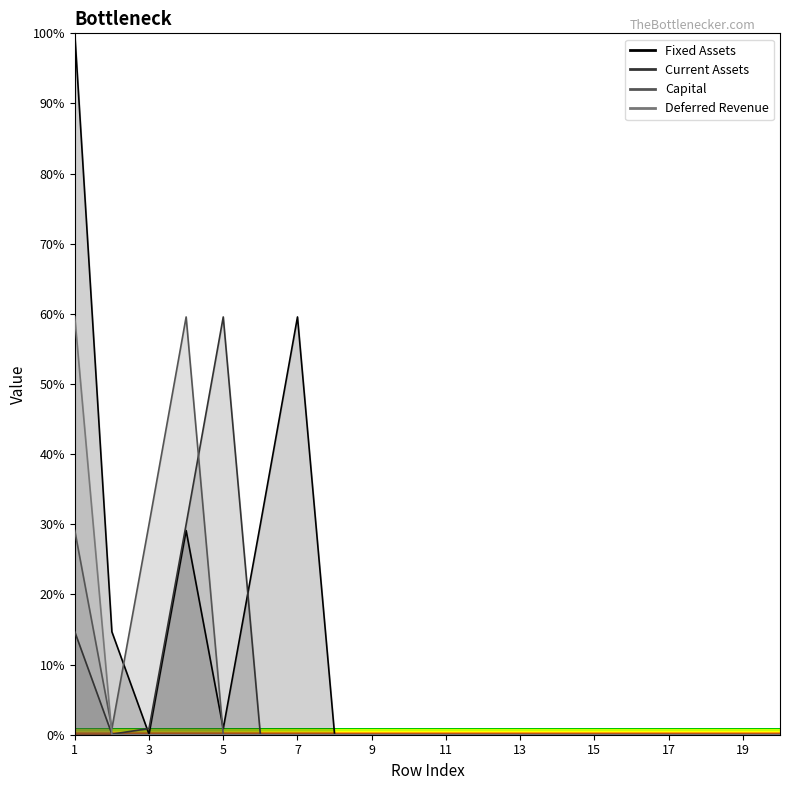

The value of Deferred Revenue at 13 is -25.2. True or false?

False